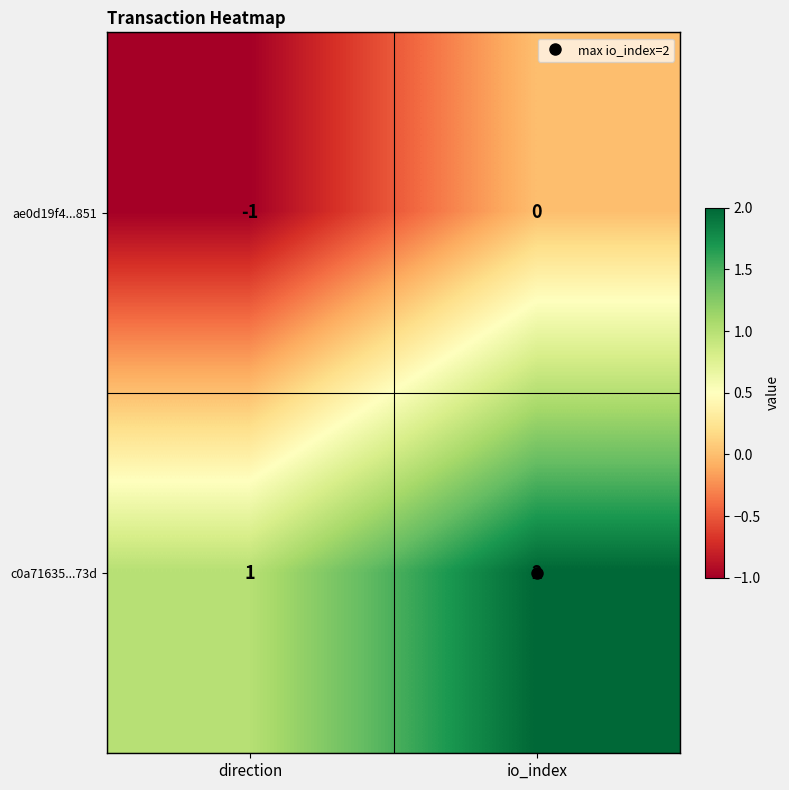

Where is ae0d19f4...851 nearest to the value 0?

io_index